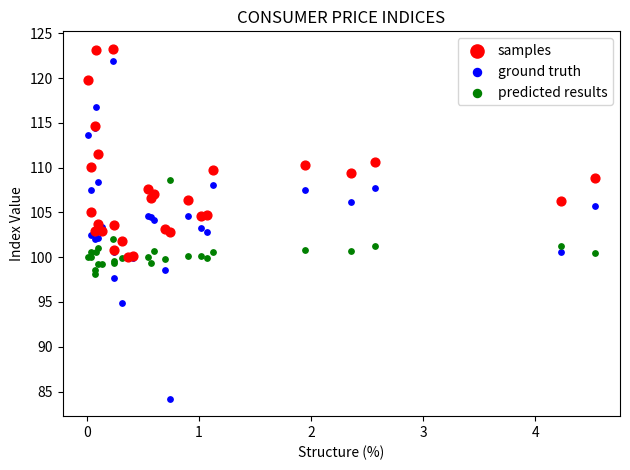

Which series reaches the maximum Y coordinate?

samples